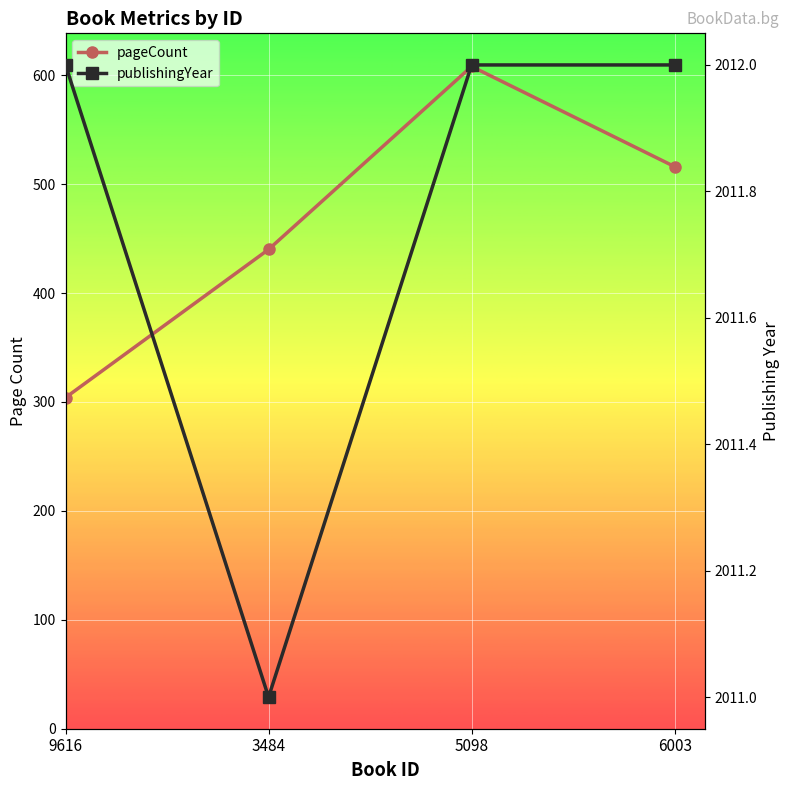

What is the difference between the pageCount values at 6003 and 9616?

212